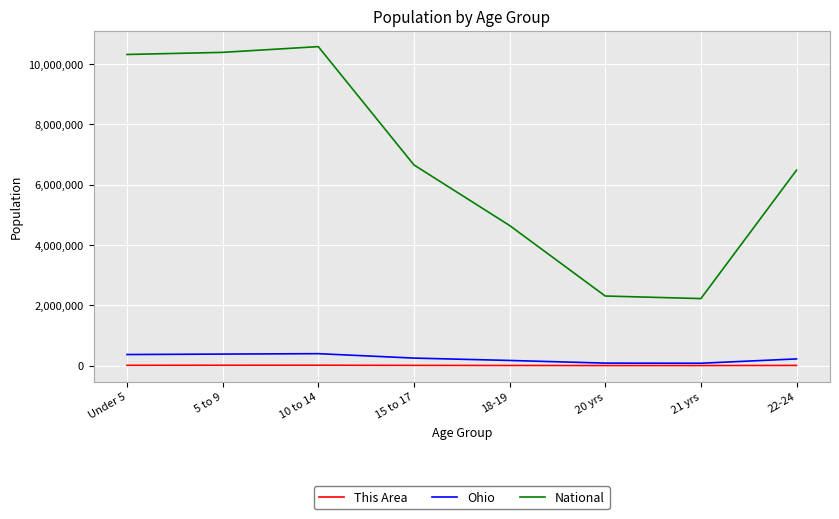

Which series has the largest total across all categories?

National